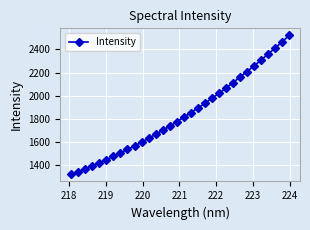

What is the difference between the maximum and minimum values?

1200.9